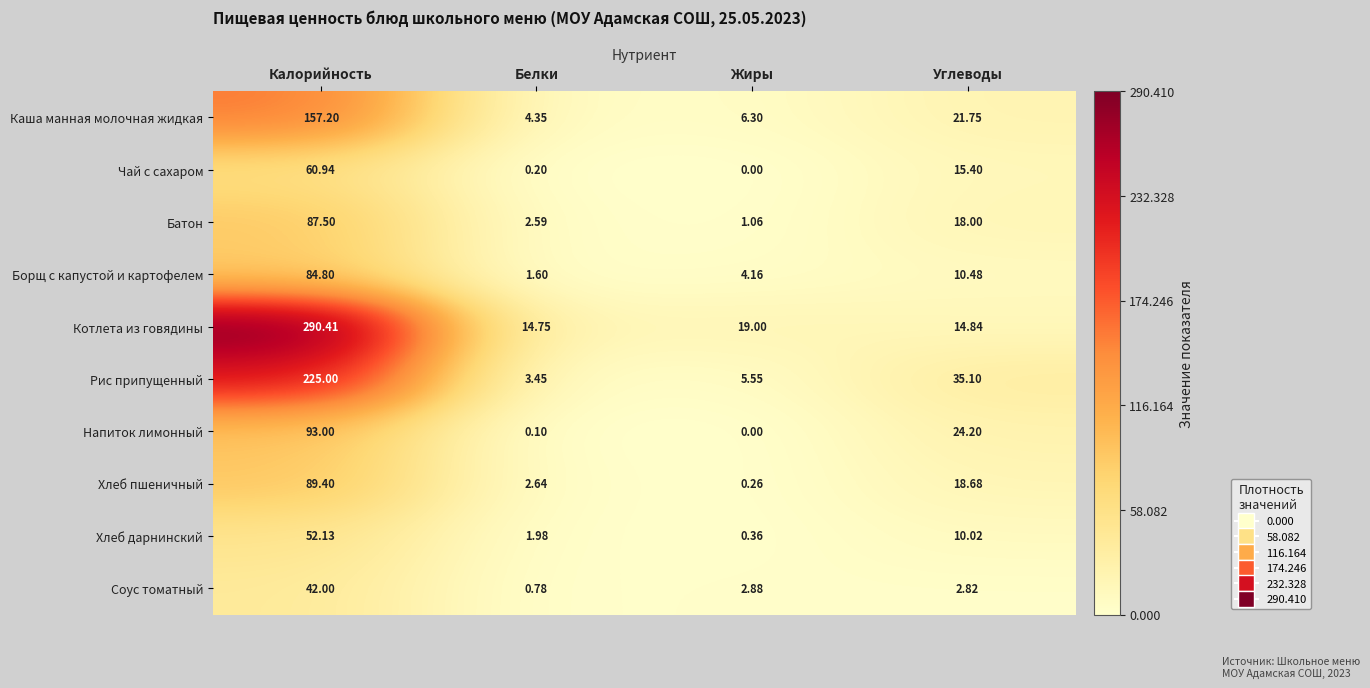

At which category is the sum across all series the highest?

Калорийность